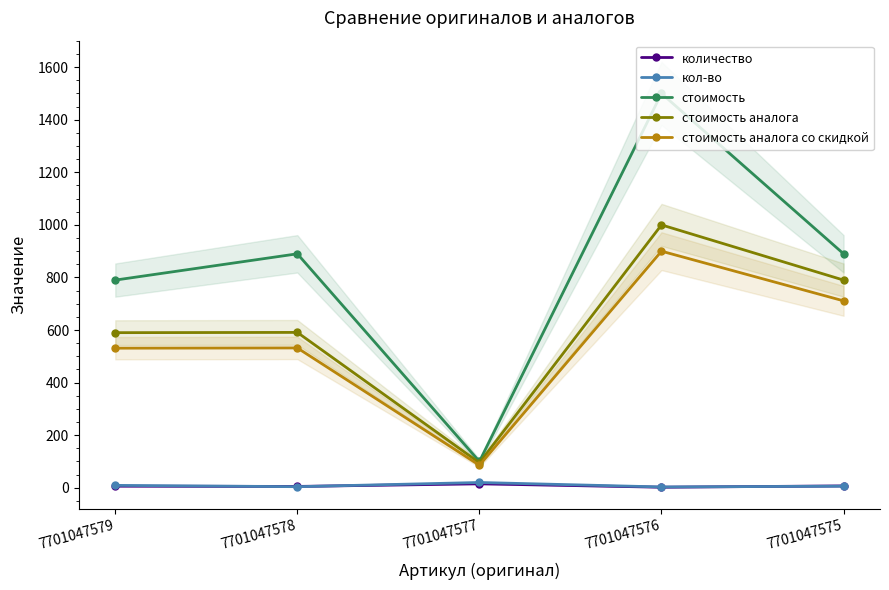

Reading left to right, list all the values displayed in this chart.

количество: 7701047579=6.0	7701047578=5.0	7701047577=15.0	7701047576=2.0	7701047575=7.0
кол-во: 7701047579=9.0	7701047578=4.0	7701047577=20.0	7701047576=3.0	7701047575=6.0
стоимость: 7701047579=790.0	7701047578=890.0	7701047577=100.0	7701047576=1500.0	7701047575=890.0
стоимость аналога: 7701047579=590.0	7701047578=591.0	7701047577=95.0	7701047576=1000.0	7701047575=790.0
стоимость аналога со скидкой: 7701047579=531.0	7701047578=531.9	7701047577=85.5	7701047576=900.0	7701047575=711.0